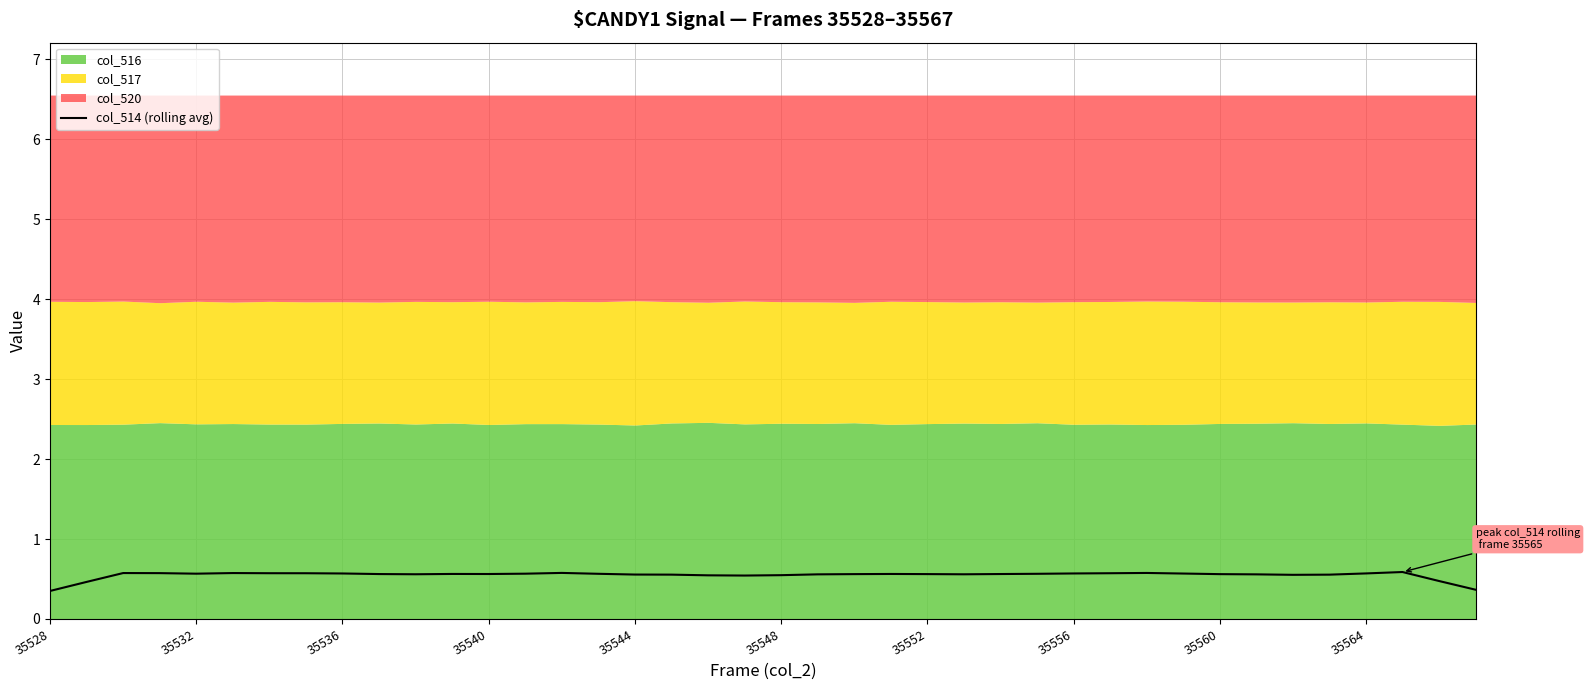

The value of col_514 (rolling avg) at 35552 is 0.6. True or false?

True